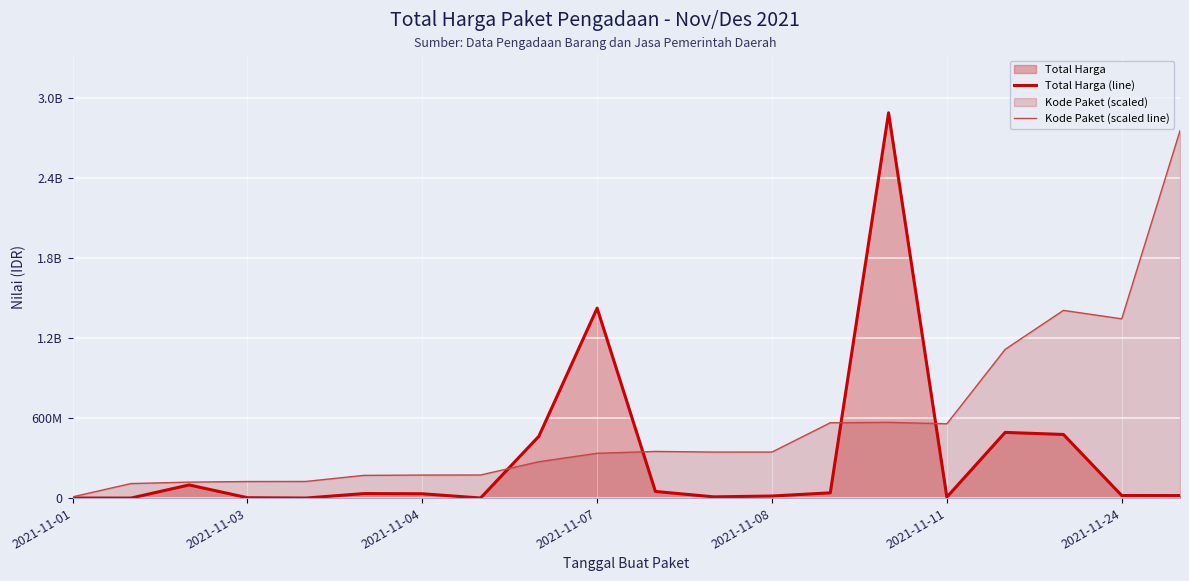

List the series in order of their overall mean, lowest first.

Total Harga (line), Kode Paket (scaled line)